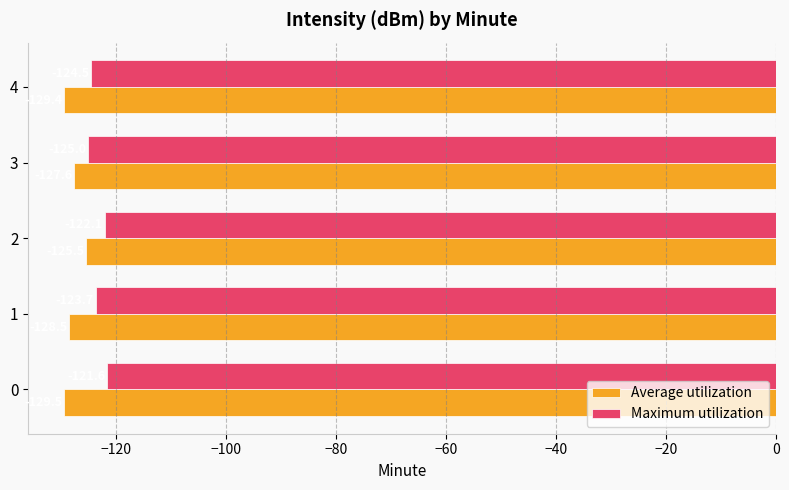

Between 0 and 4, which series saw the biggest shift?

Maximum utilization